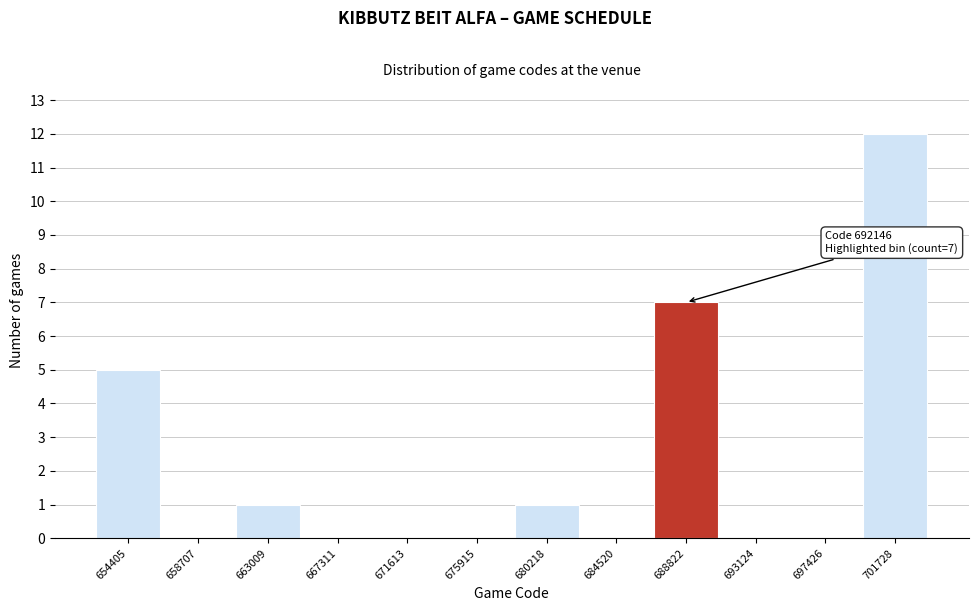

Reading left to right, list all the values displayed in this chart.

654405=5	658707=0	663009=1	667311=0	671613=0	675915=0	680218=1	684520=0	688822=7	693124=0	697426=0	701728=12